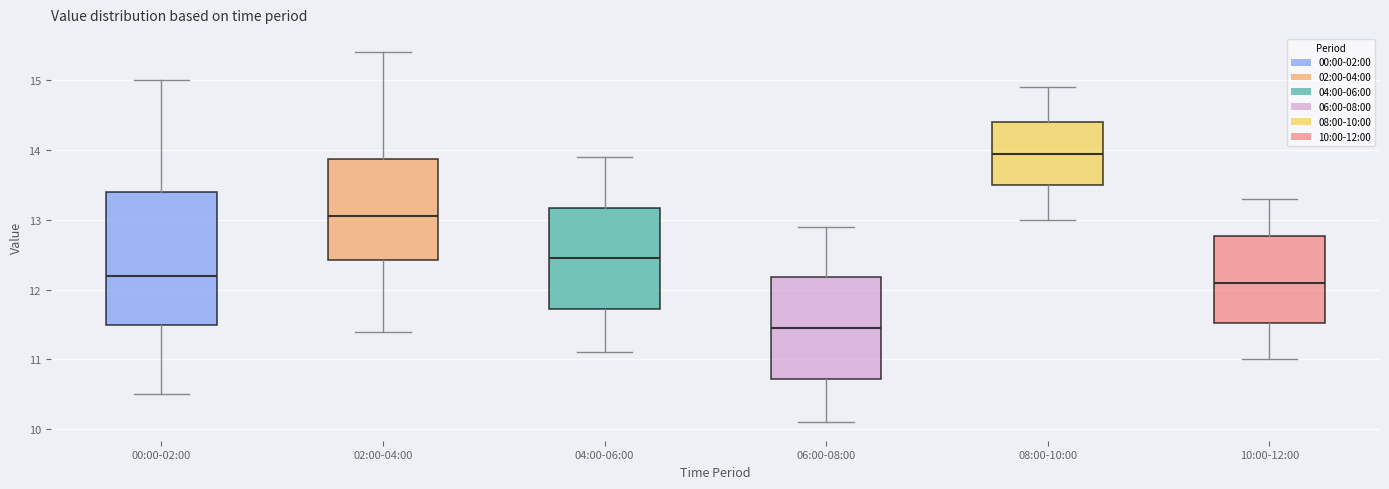

Reading left to right, transcribe this box plot: for each box, give where its median line is, the range the box spans, and where its two whiskers end, as read against the y-axis. The values are not printed on the chart, so give them approximately, as read against the axis.

00:00-02:00: median 12.2, box 11.5 to 13.4, whiskers 10.5 to 15.0
02:00-04:00: median 13.1, box 12.4 to 13.9, whiskers 11.4 to 15.4
04:00-06:00: median 12.5, box 11.7 to 13.2, whiskers 11.1 to 13.9
06:00-08:00: median 11.5, box 10.7 to 12.2, whiskers 10.1 to 12.9
08:00-10:00: median 14.0, box 13.5 to 14.4, whiskers 13.0 to 14.9
10:00-12:00: median 12.1, box 11.5 to 12.8, whiskers 11.0 to 13.3